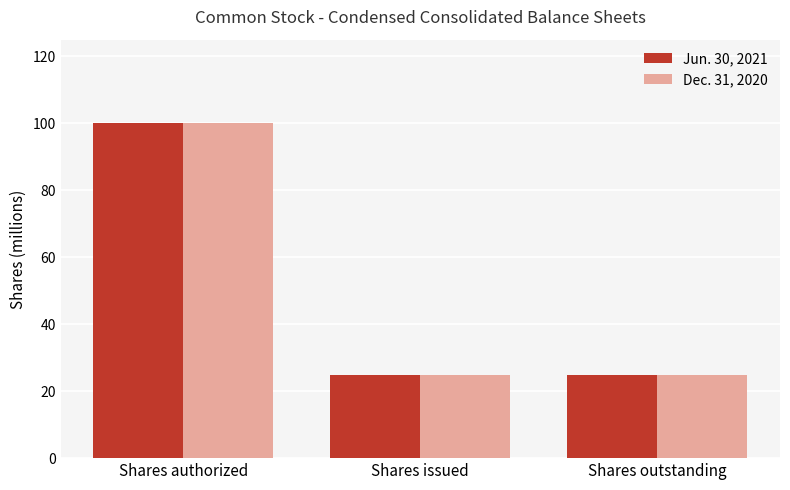

What is the average value of the Jun. 30, 2021 series?

49.9